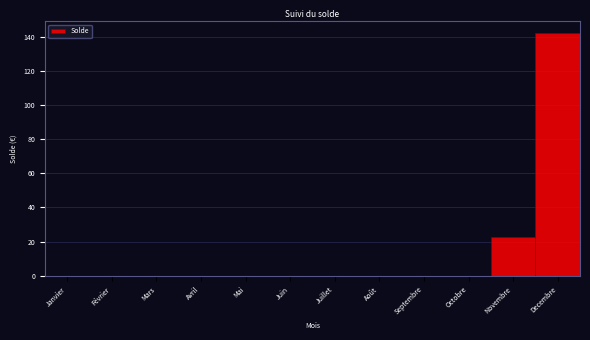

Reading left to right, transcribe all the data shown in this chart.

Janvier=0	Février=0	Mars=0	Avril=0	Mai=0	Juin=0	Juillet=0	Août=0	Septembre=0	Octobre=0	Novembre=23	Decembre=142